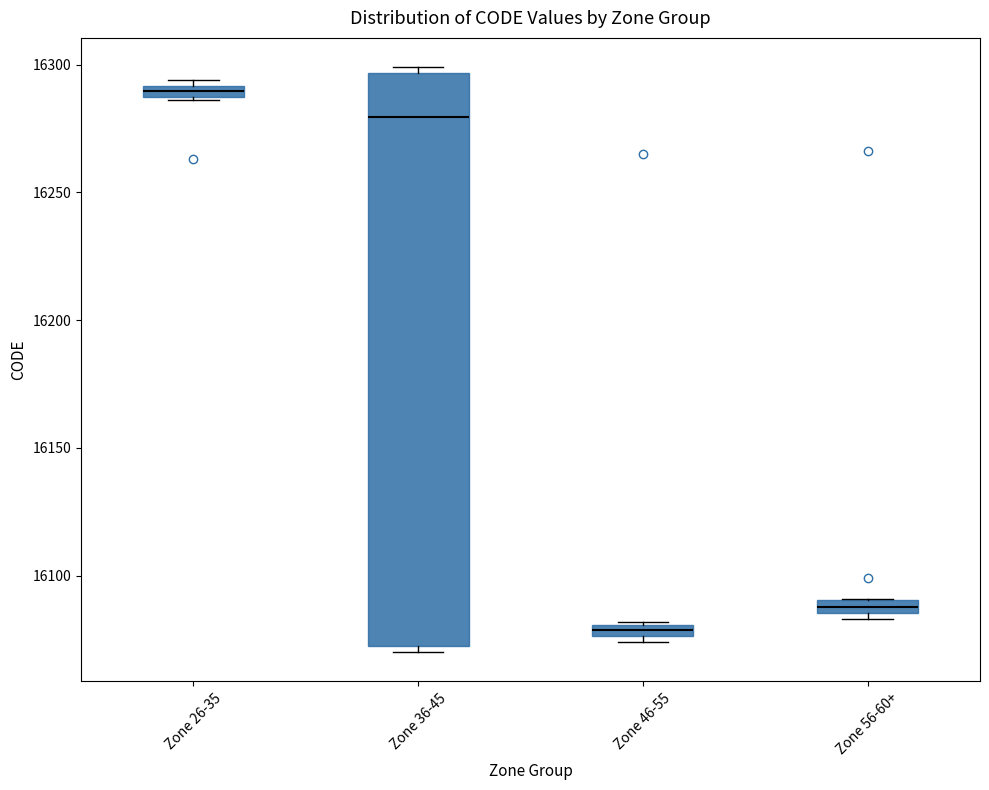

Which box's median line is the highest?

Zone 26-35